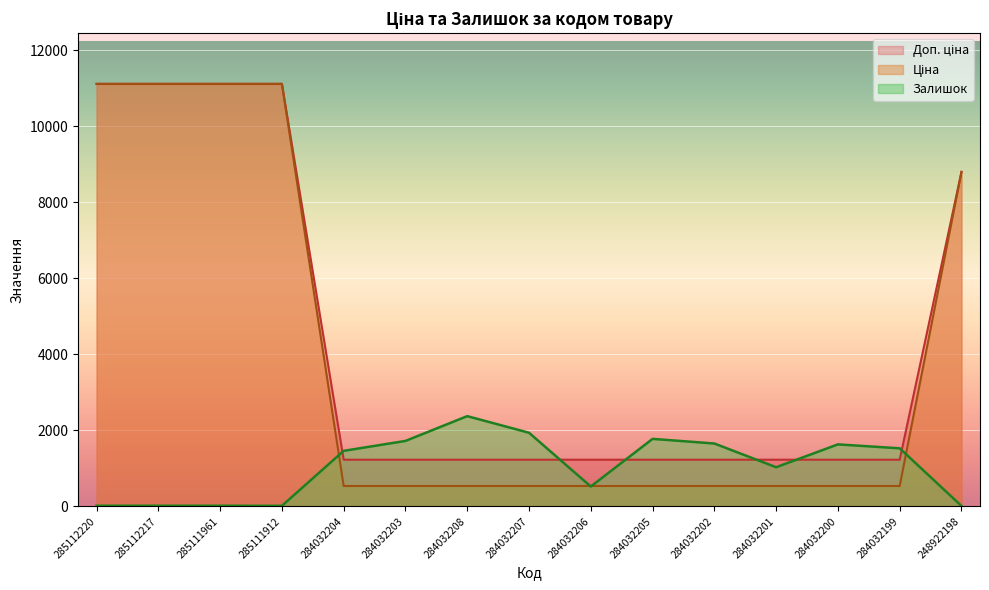

At which label does Залишок reach its minimum?

248922198